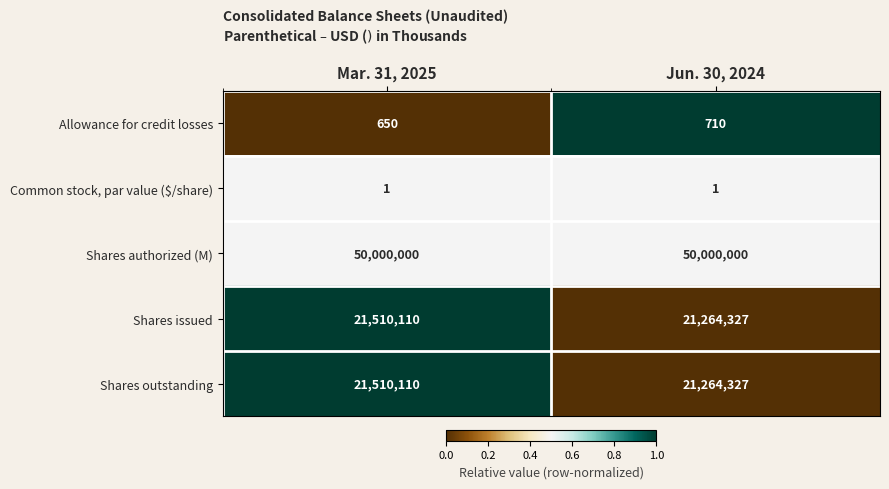

Is it true that Shares issued equals 38028998 at Jun. 30, 2024?

False